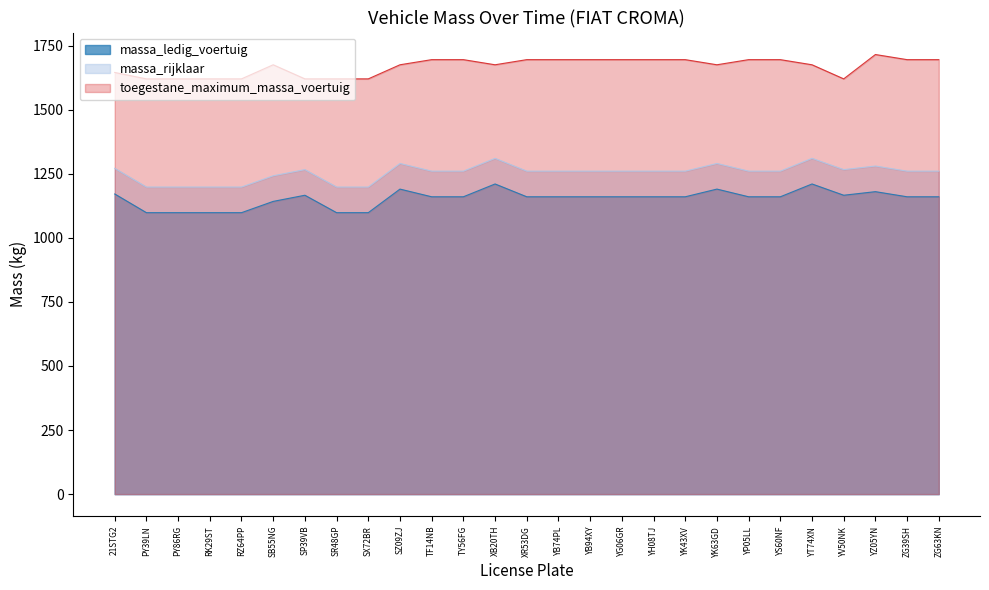

What is the minimum value shown in the chart?

1098